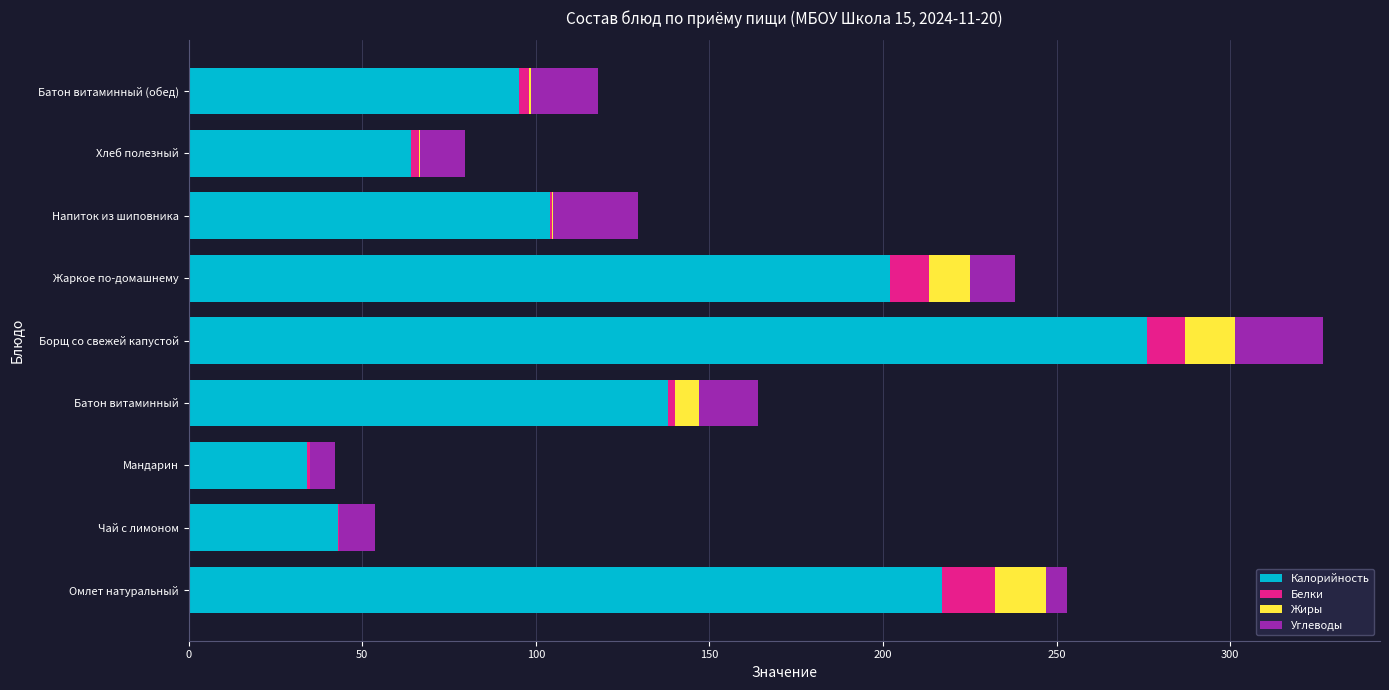

At which category is the sum across all series the highest?

Борщ со свежей капустой